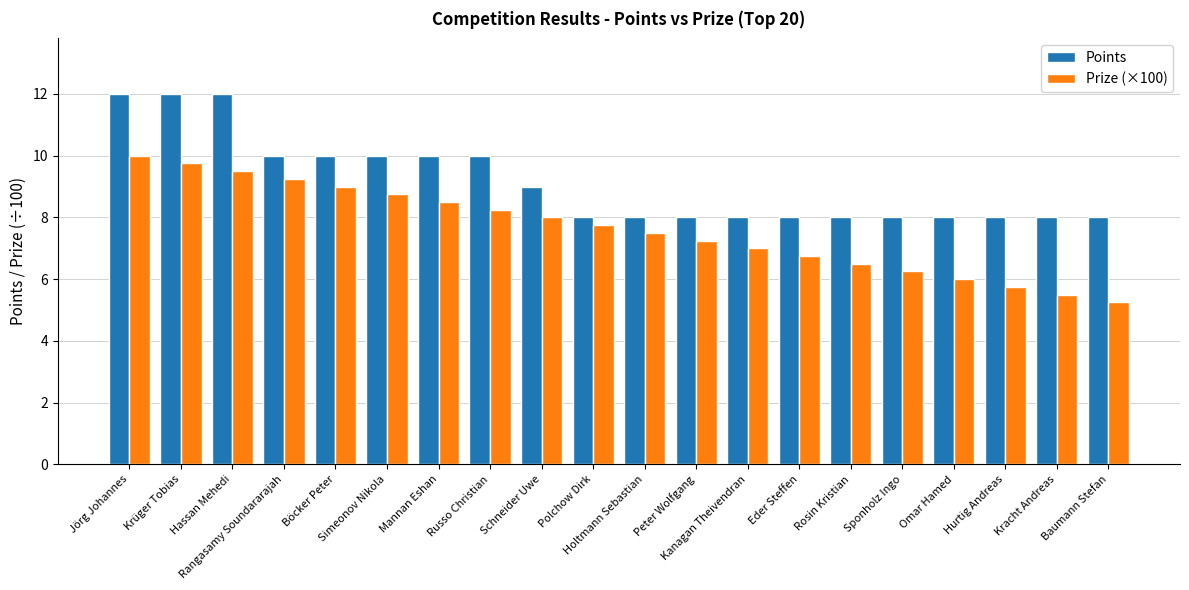

What is the value of the Points bar at the 7th from the left?

10.0